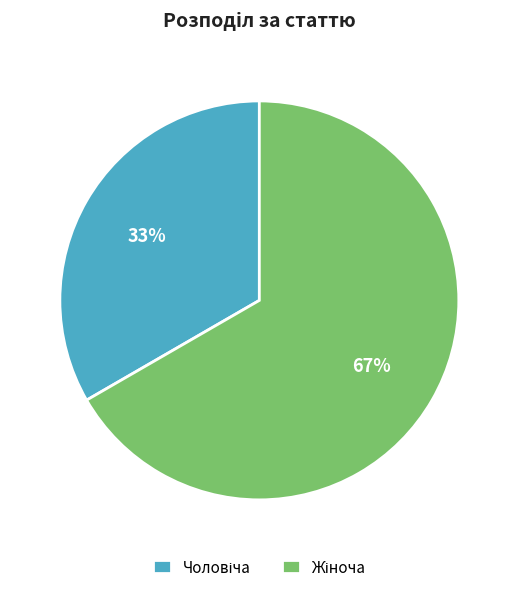

Does any single category account for the majority?

Yes